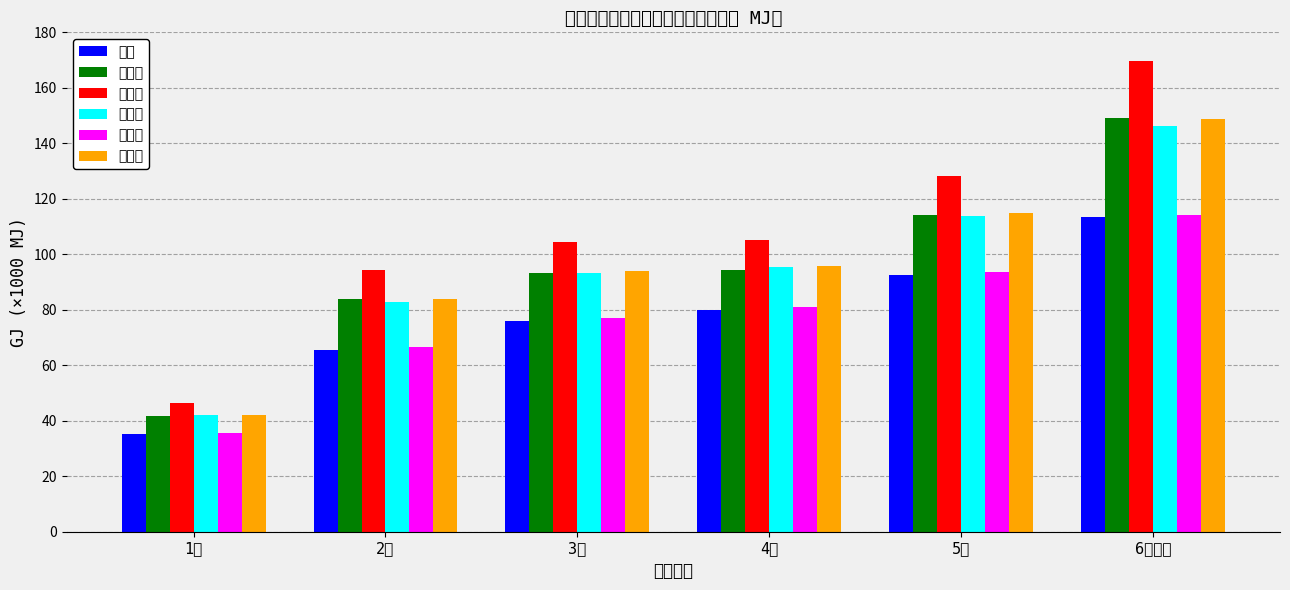

What is the average value of the 全国 series?

77.0